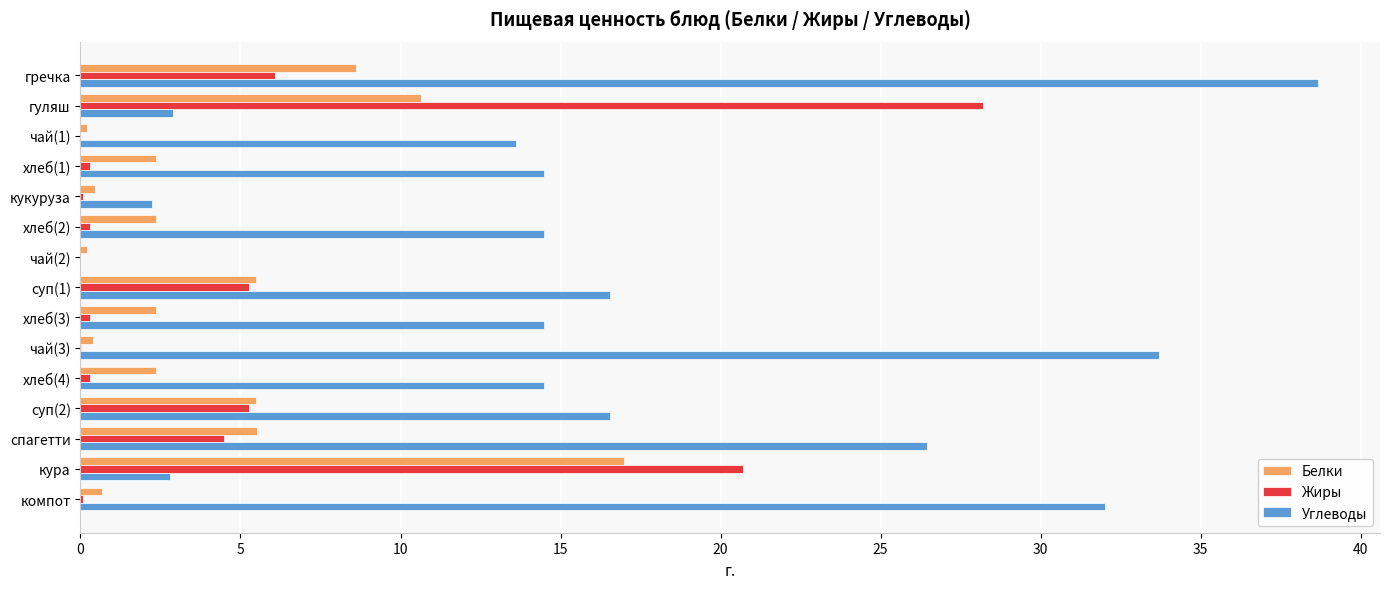

Which series has the largest total across all categories?

Углеводы